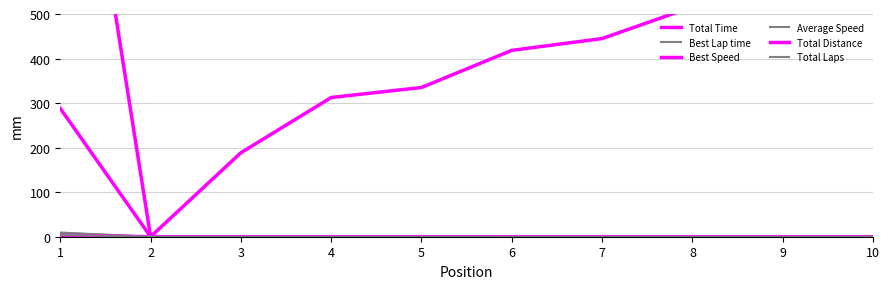

Which series has the widest spread of values?

Total Time